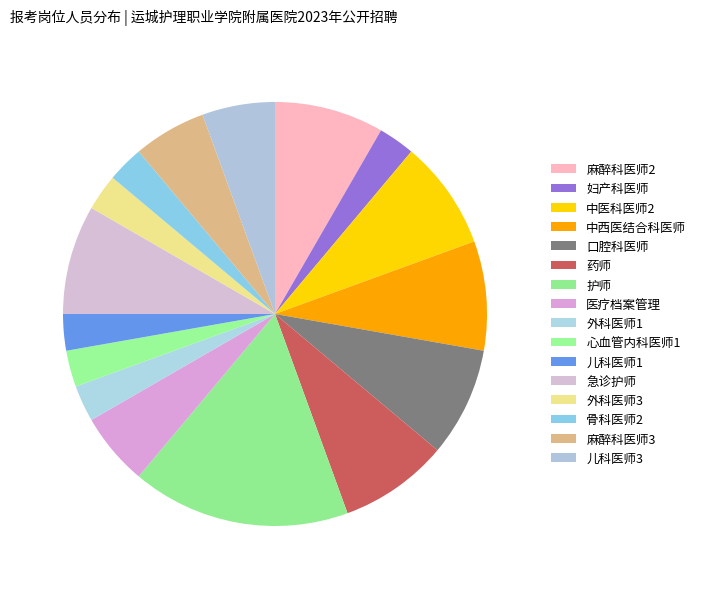

How many slices are in this pie chart?

16